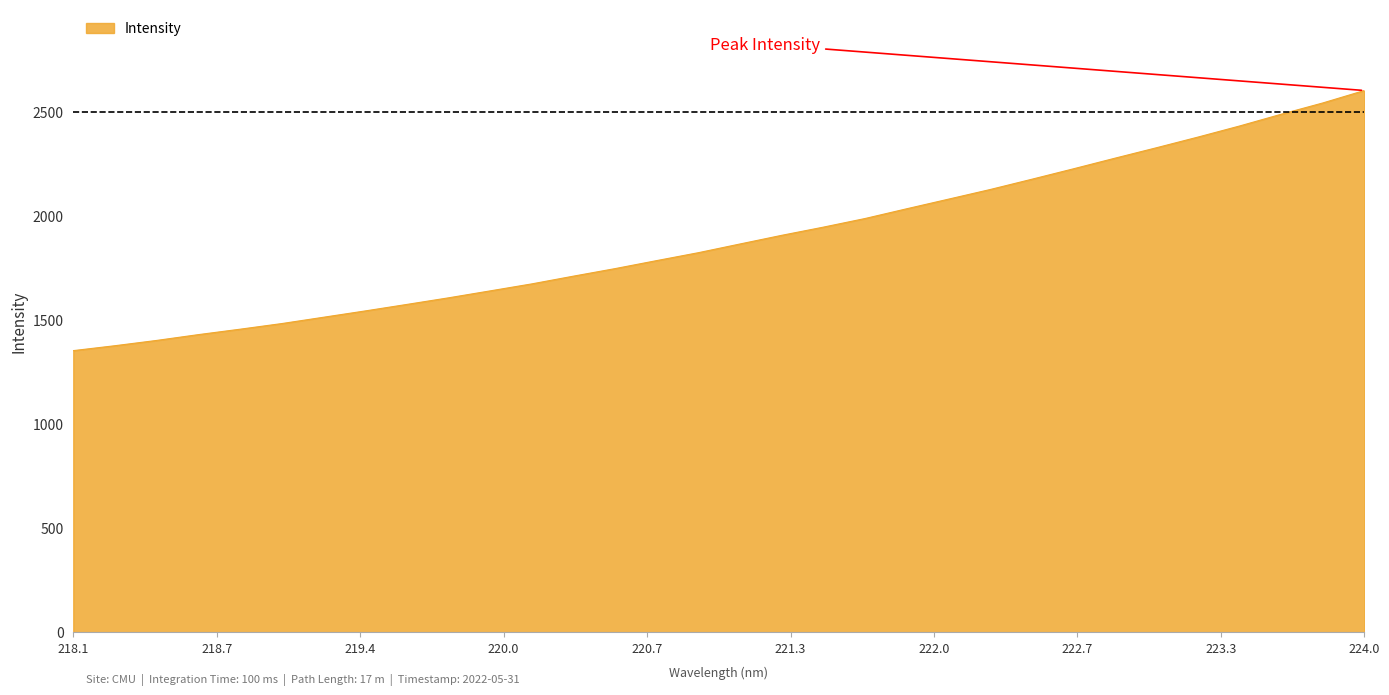

What is the smallest value displayed?

1353.1